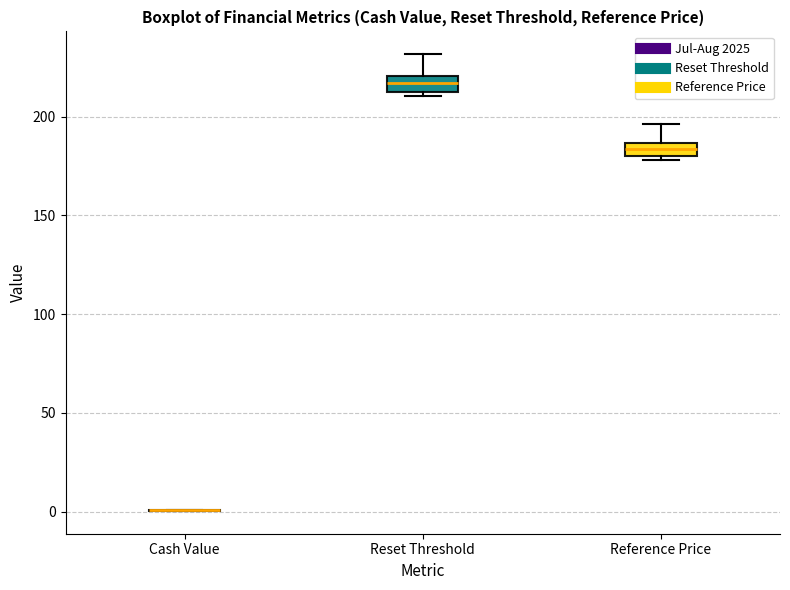

Where is the lower edge of the box for Reference Price on the y-axis? The values are not printed on the chart, so give them approximately, as read against the axis.

180